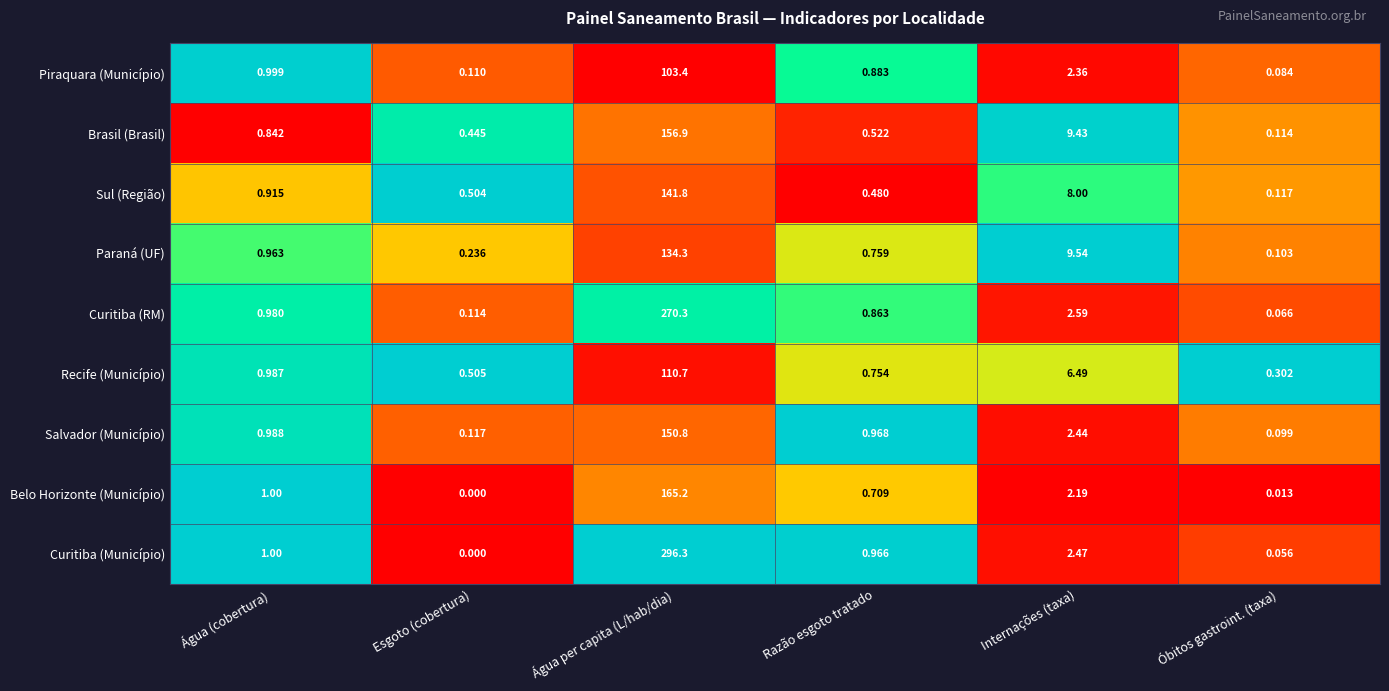

What is the maximum value shown in the chart?

296.3